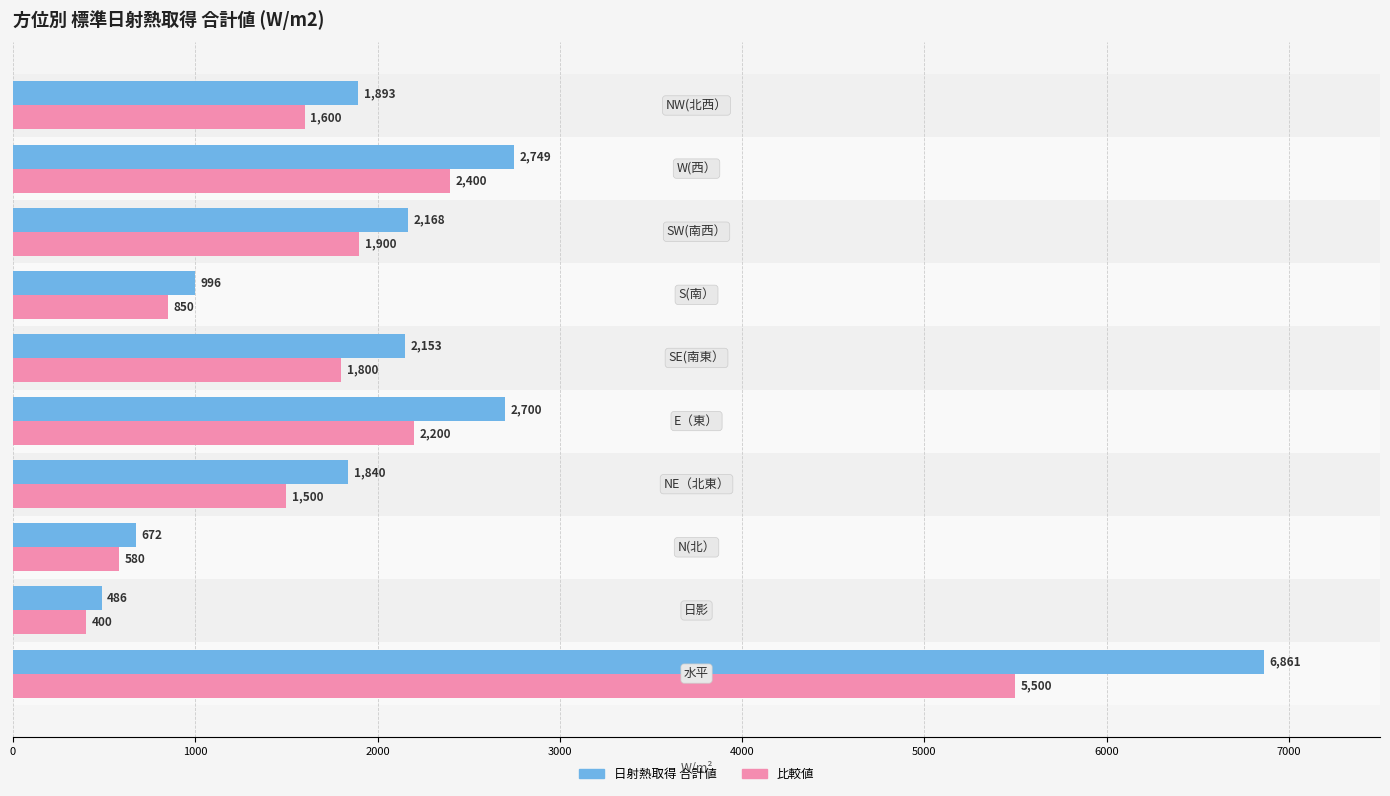

What is the minimum value shown in the chart?

400.0